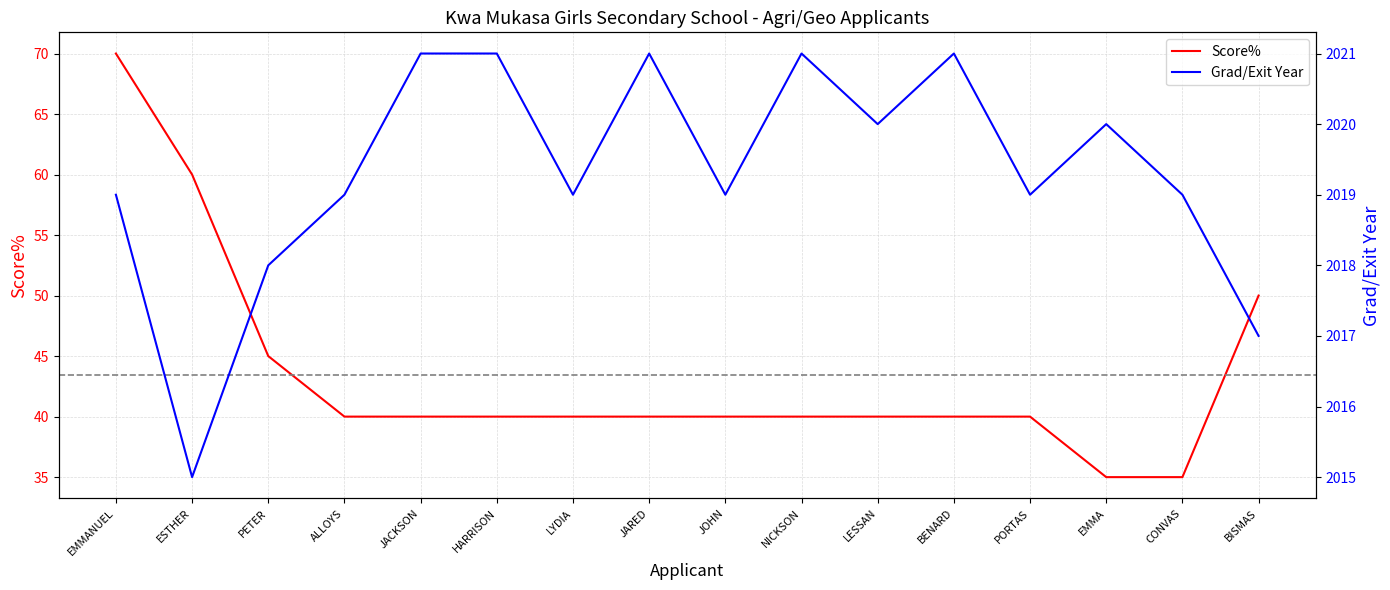

How many distinct data groups are displayed?

2